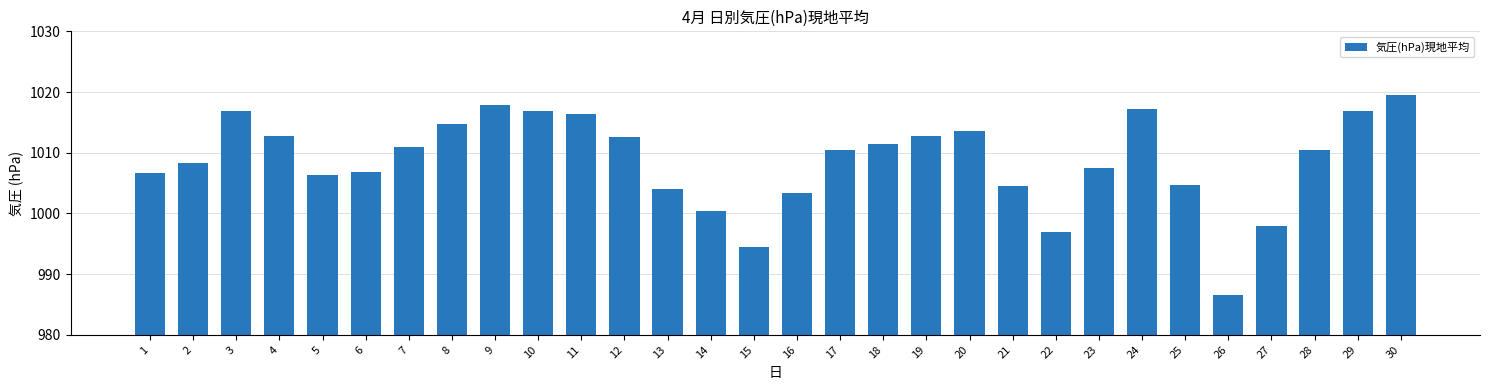

The value at 14 is 1000.4. True or false?

True